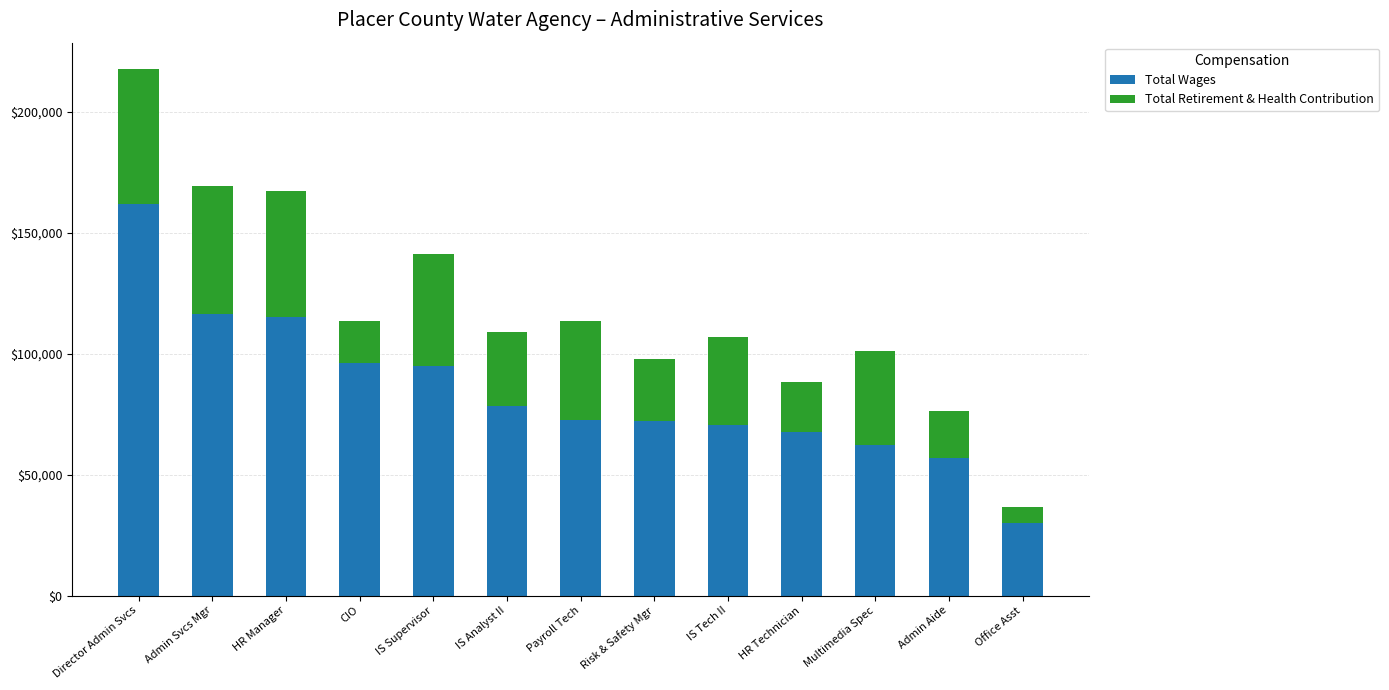

Is it true that Total Wages equals 57029 at Admin Aide?

True